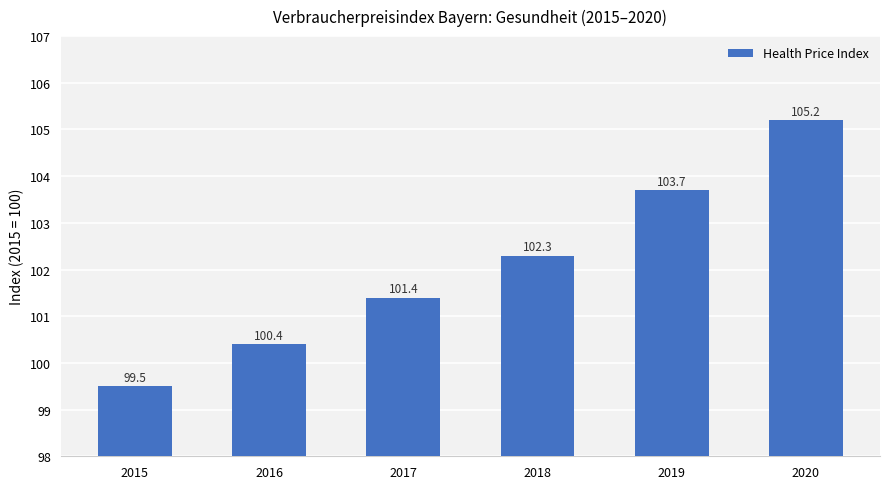

The chart shows a value of 42.5 at 2016. True or false?

False